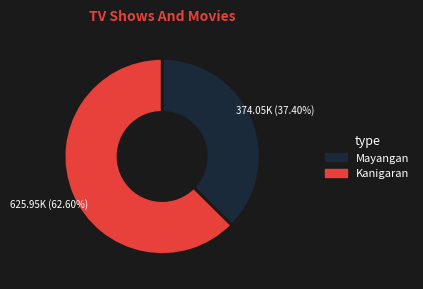

How many slices are in this pie chart?

2